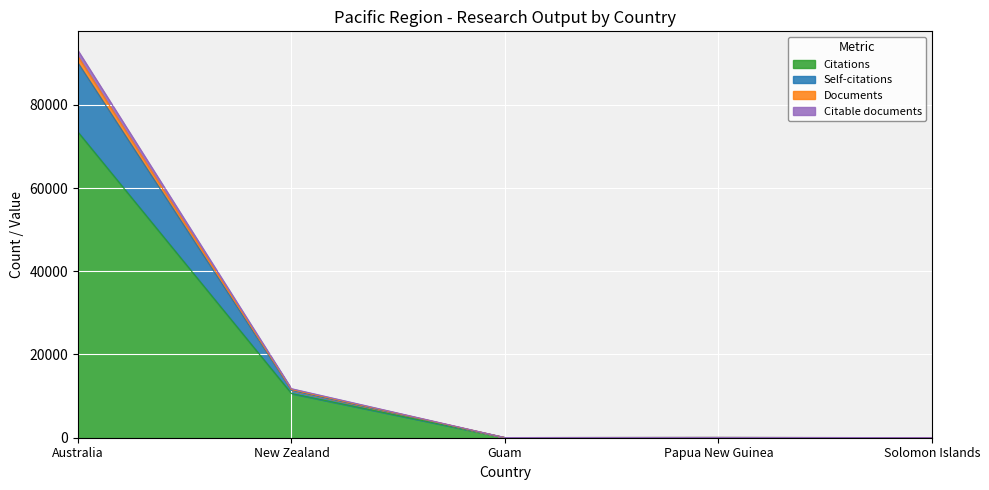

True or false: Self-citations has a value of 11 at Solomon Islands.

False